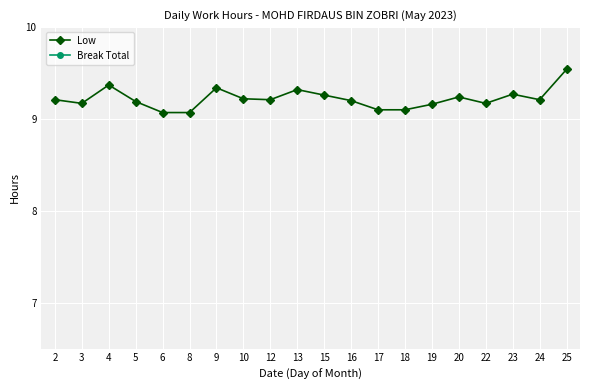

At how many categories does at least one series exceed 9?

20